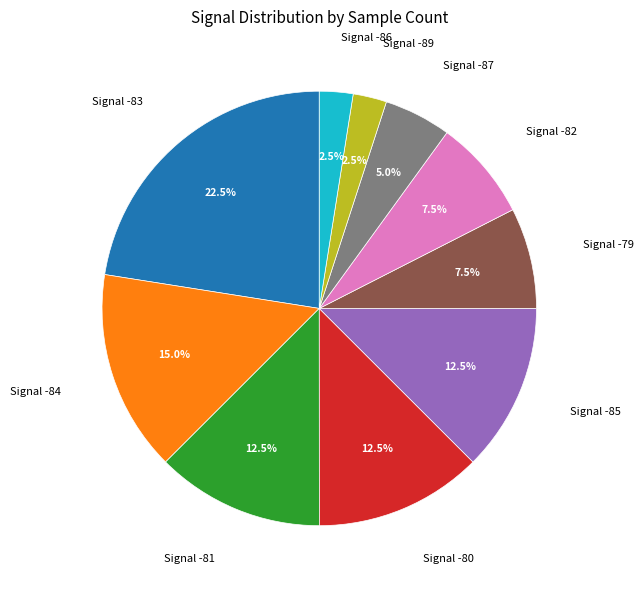

Is there a majority slice in this chart?

No